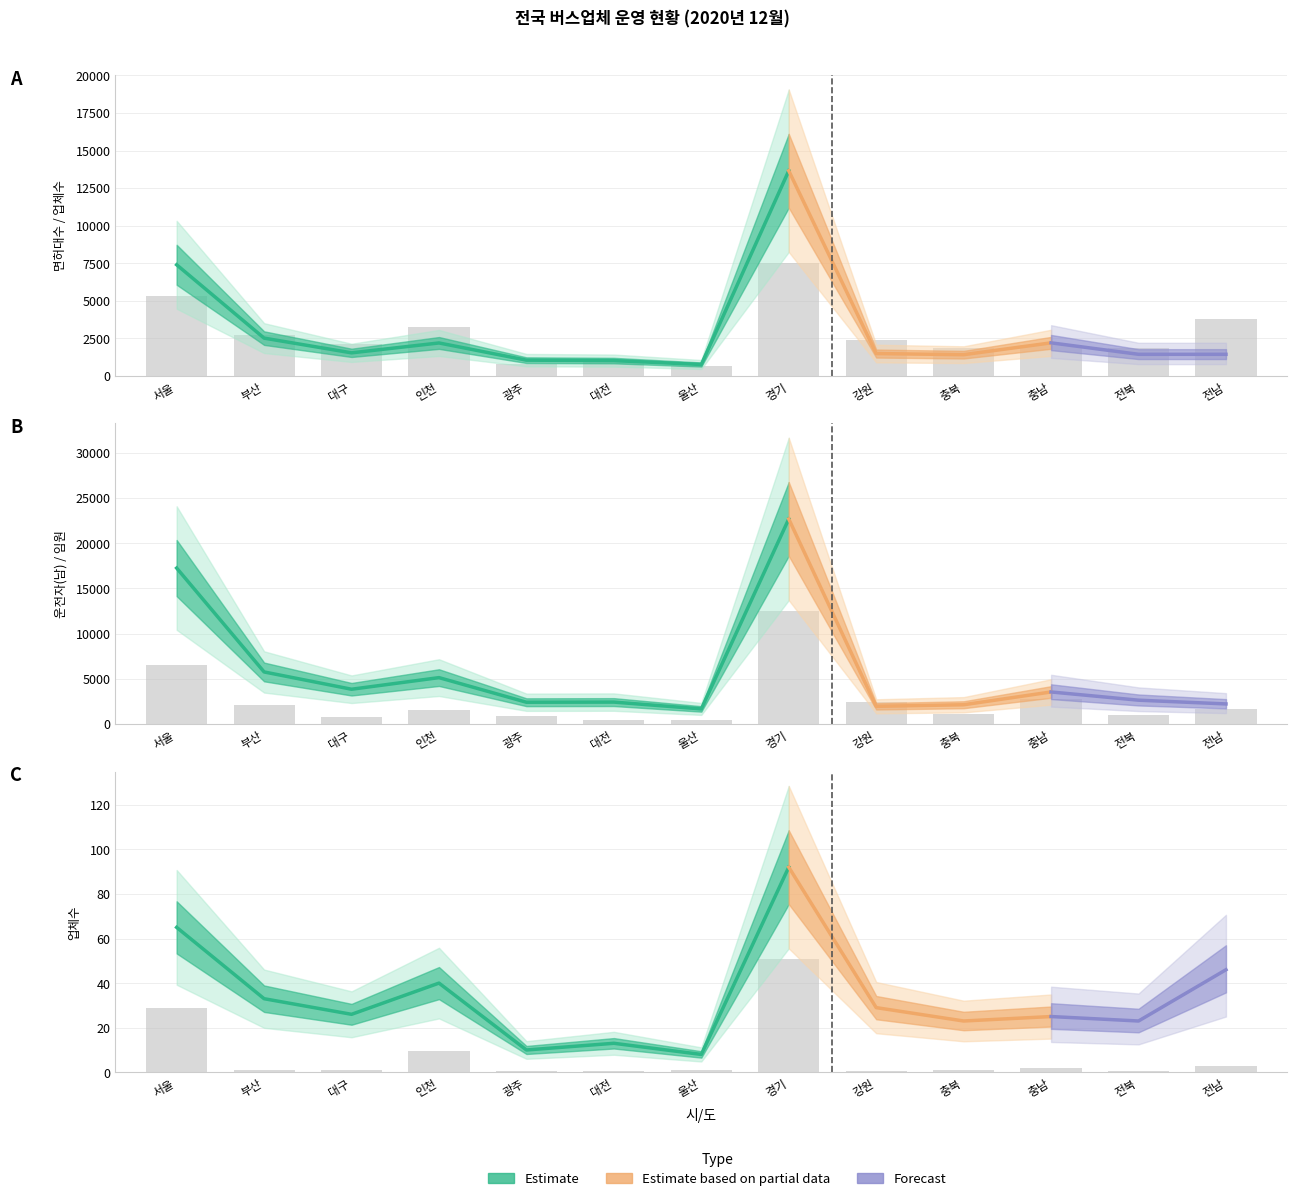

What is the maximum value shown in the chart?

13651